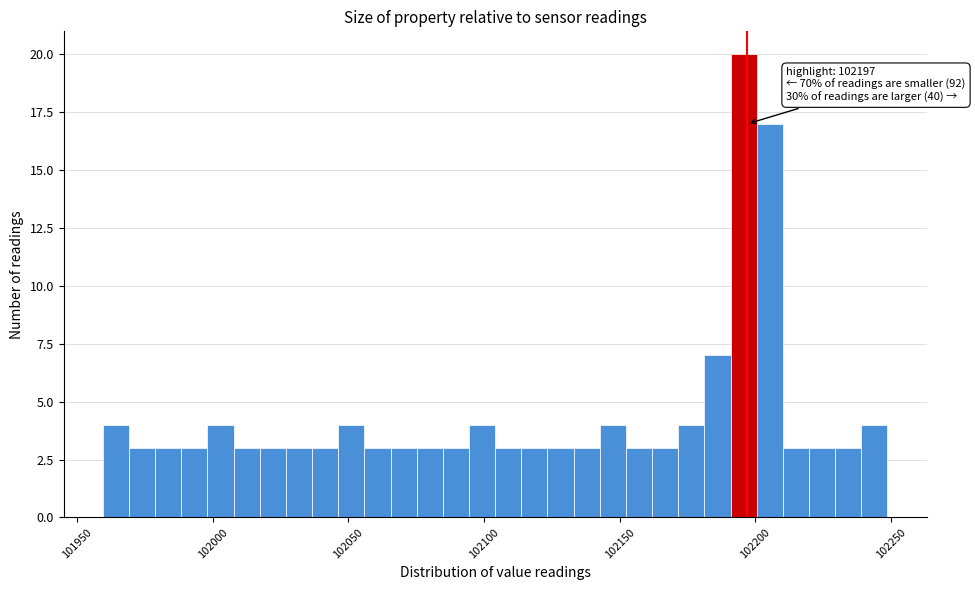

Read against the x-axis, roughly where is the centre of the tallest bar?

102195